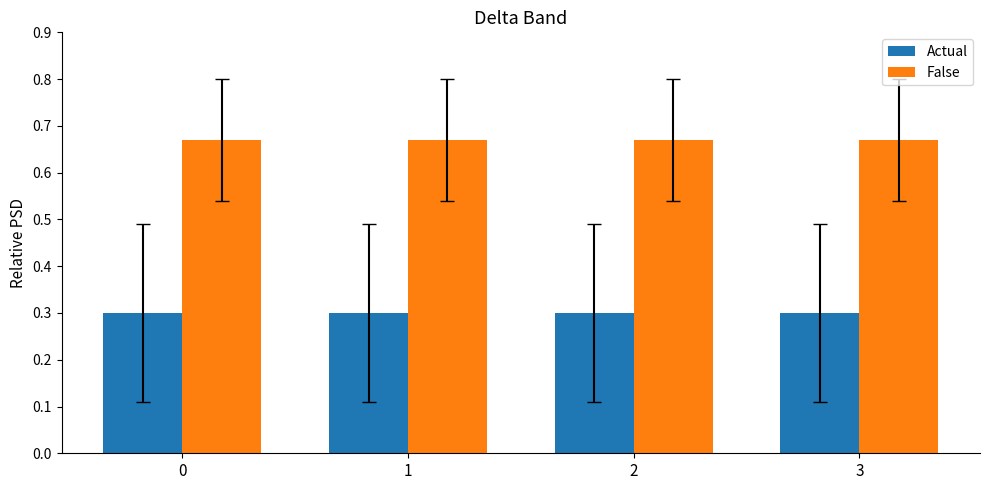

What is the smallest value displayed?

0.3